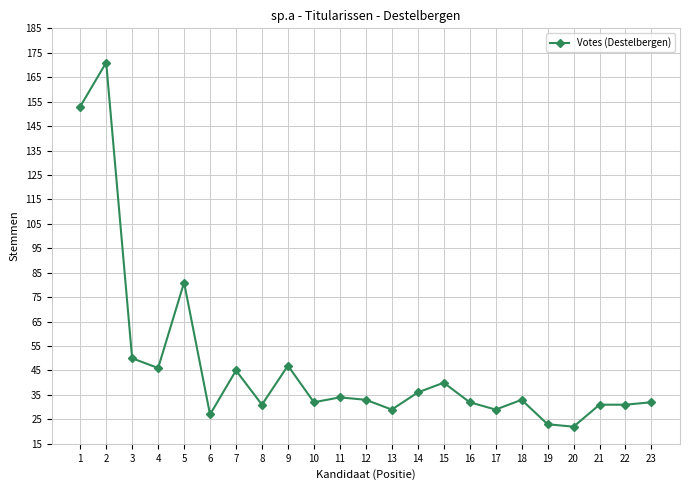

Does the chart have visible grid lines?

Yes